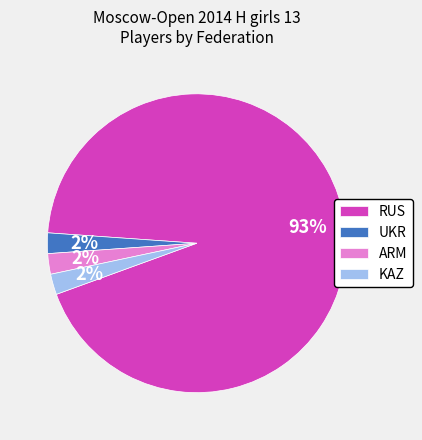

Between ARM and RUS, which is larger?

RUS